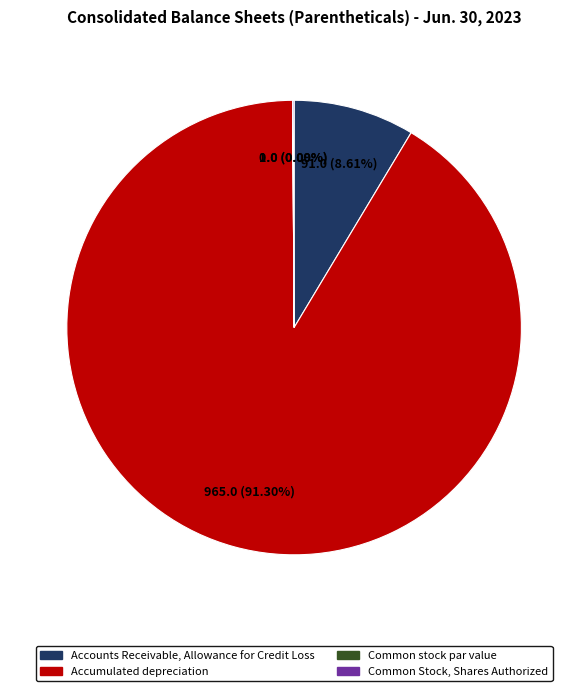

Is there any slice that represents more than half of the pie?

Yes